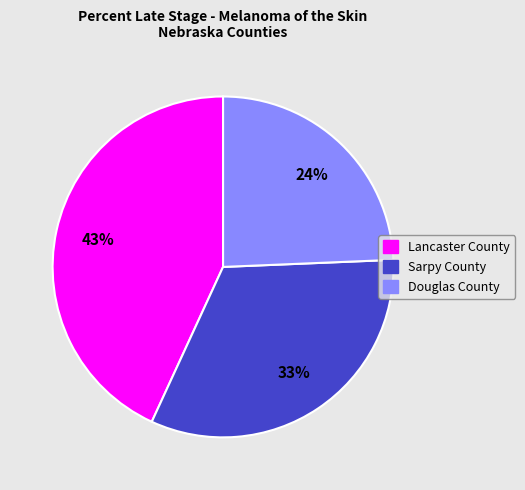

Do Sarpy County and Lancaster County together represent more than half of the pie?

Yes